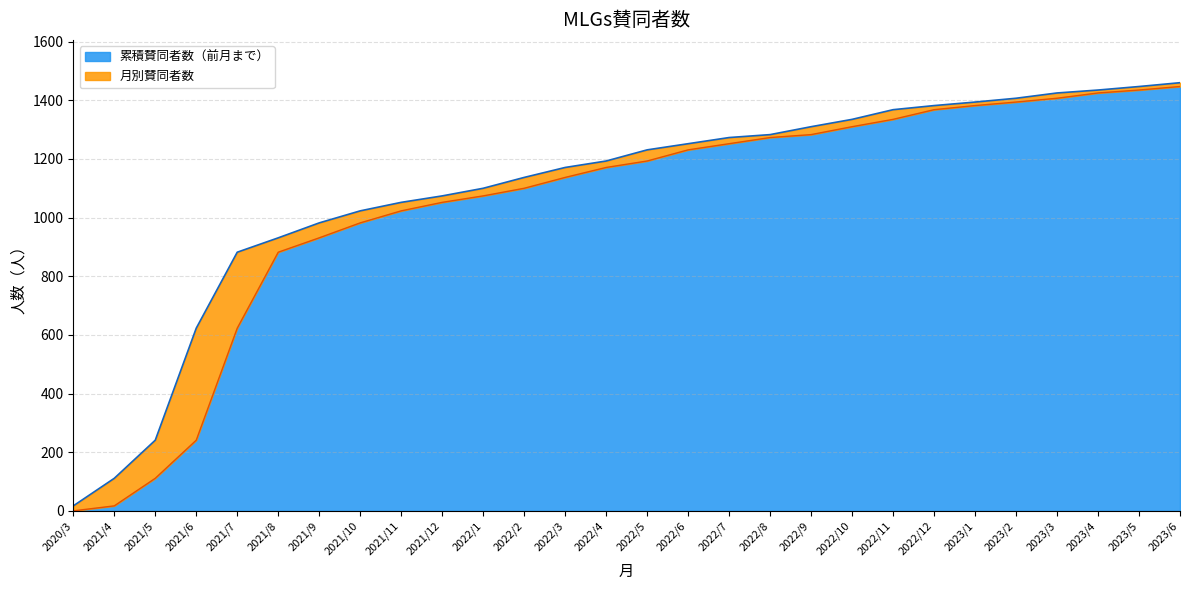

Reading left to right, extract all data points from this chart.

2020/3=17	2021/4=111	2021/5=241	2021/6=623	2021/7=882	2021/8=931	2021/9=982	2021/10=1023	2021/11=1052	2021/12=1074	2022/1=1100	2022/2=1137	2022/3=1171	2022/4=1193	2022/5=1231	2022/6=1252	2022/7=1273	2022/8=1283	2022/9=1310	2022/10=1335	2022/11=1368	2022/12=1382	2023/1=1394	2023/2=1407	2023/3=1425	2023/4=1435	2023/5=1447	2023/6=1460